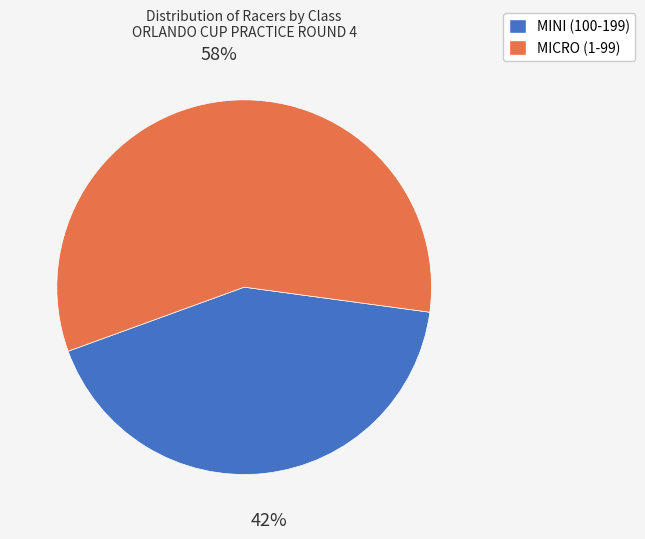

To the nearest percent, what portion does MINI (100-199) represent?

42%